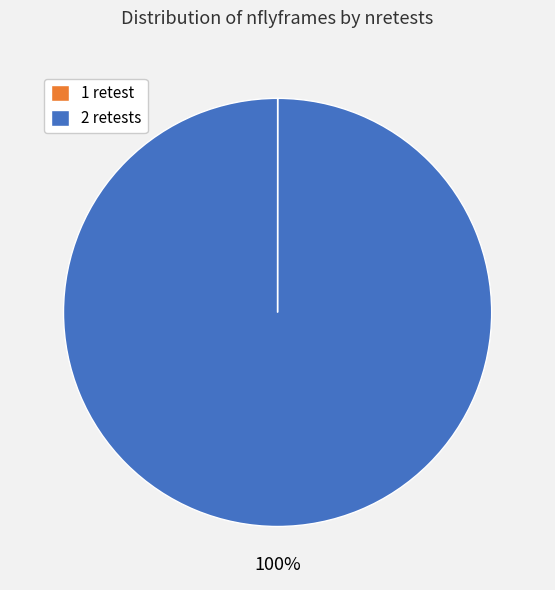

The 2 retests slice represents 100% of the pie. True or false?

True